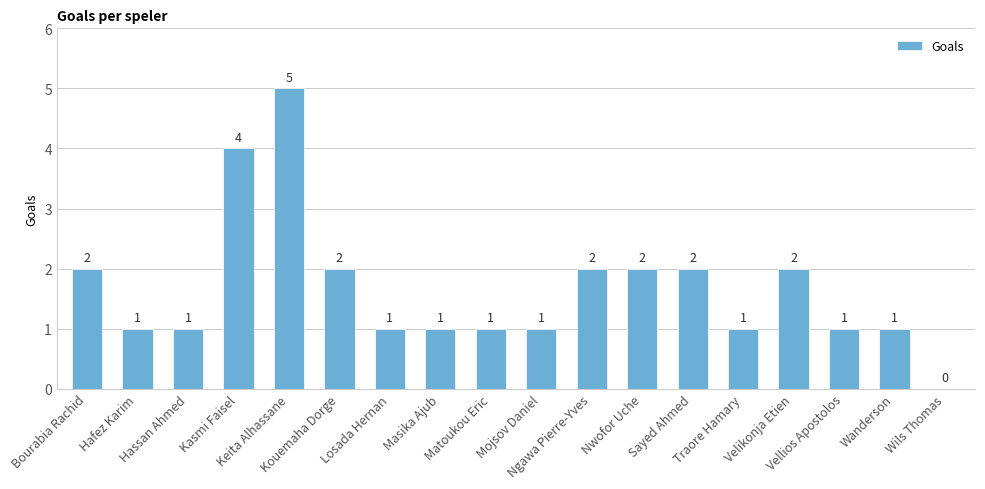

Is it true that the value at Nwofor Uche is 3?

False